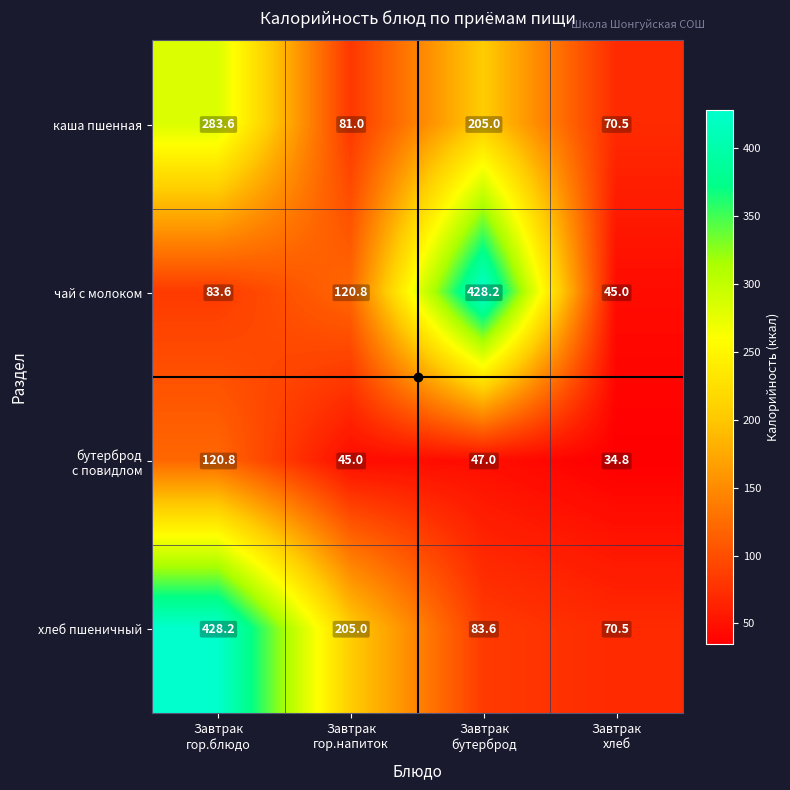

What is the greatest value displayed?

428.2